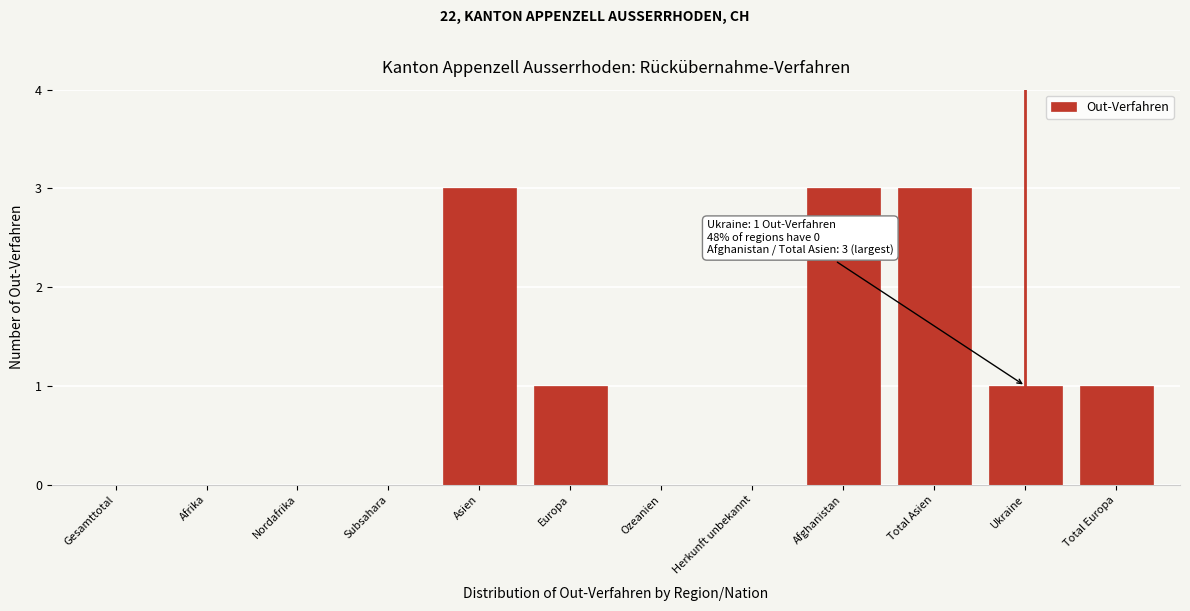

Reading right to left, extract all data points from this chart.

Total Europa=1	Ukraine=1	Total Asien=3	Afghanistan=3	Herkunft unbekannt=0	Ozeanien=0	Europa=1	Asien=3	Subsahara=0	Nordafrika=0	Afrika=0	Gesamttotal=0